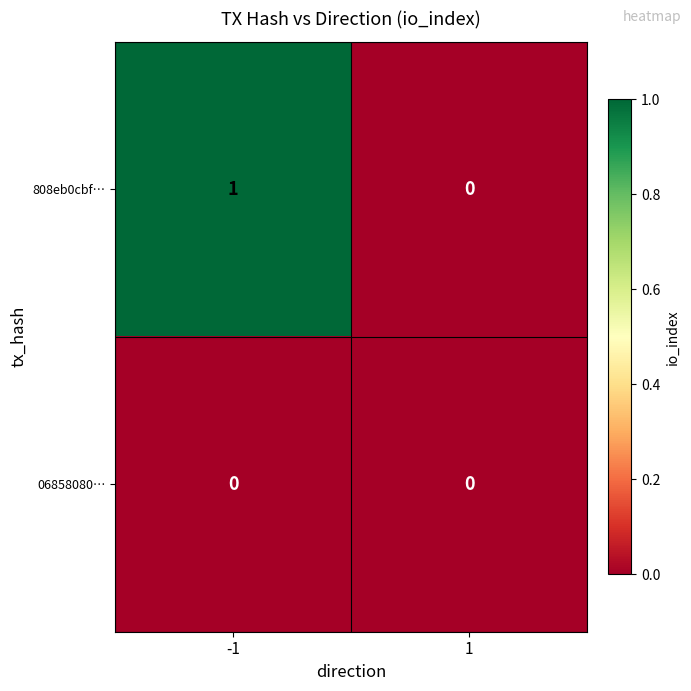

Reading left to right, list all the values displayed in this chart.

808eb0cbf…: 1	0
06858080…: 0	0